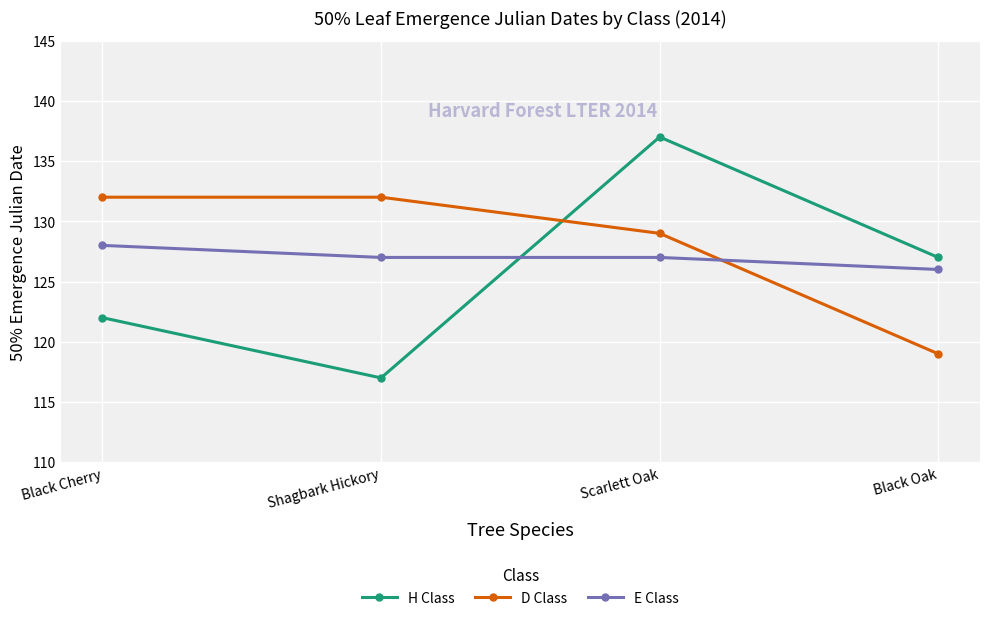

Count the number of data series in this chart.

3